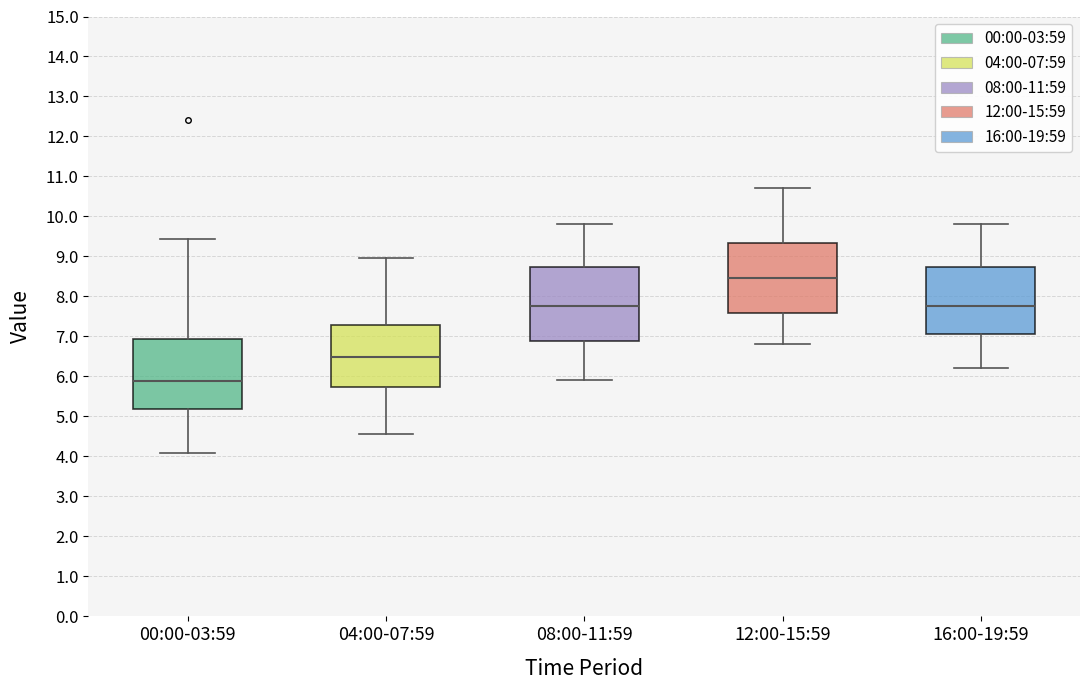

Where does the upper whisker of the box for 08:00-11:59 end on the y-axis? The values are not printed on the chart, so give them approximately, as read against the axis.

9.8